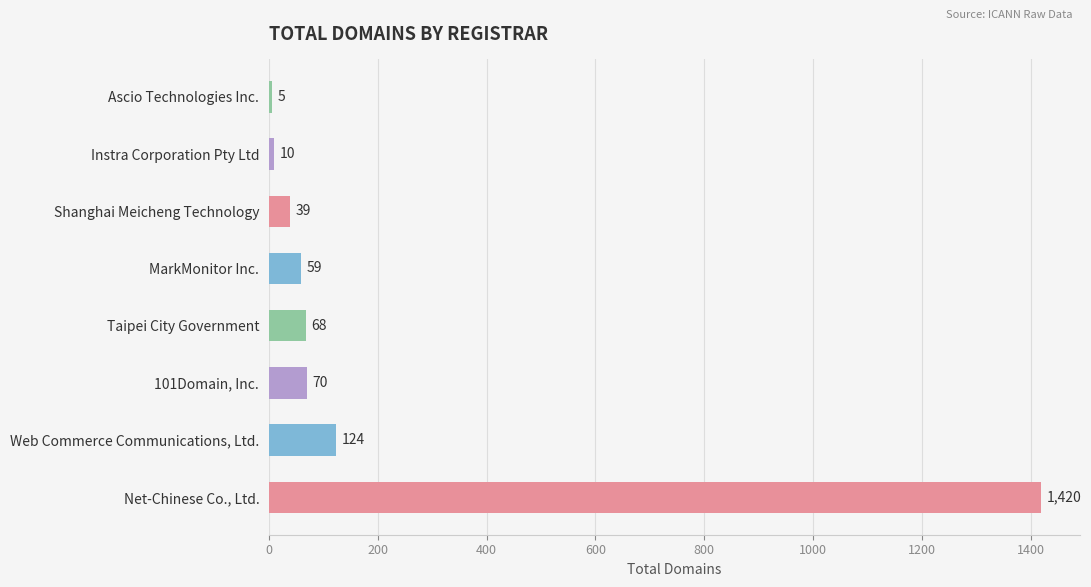

Between Net-Chinese Co., Ltd. and Ascio Technologies Inc., which is larger?

Net-Chinese Co., Ltd.